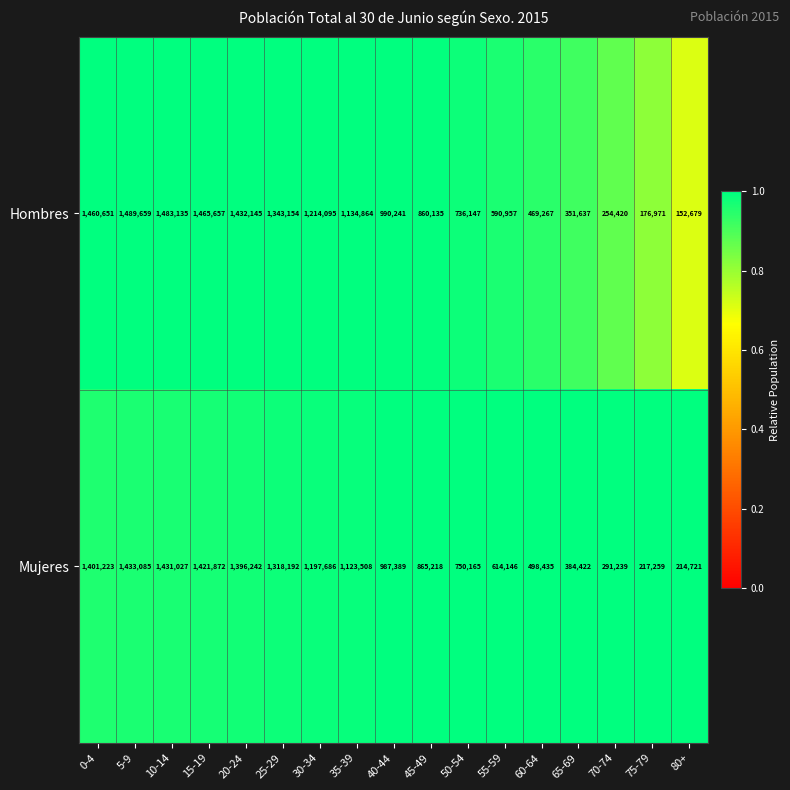

Count the number of categories in the chart.

17